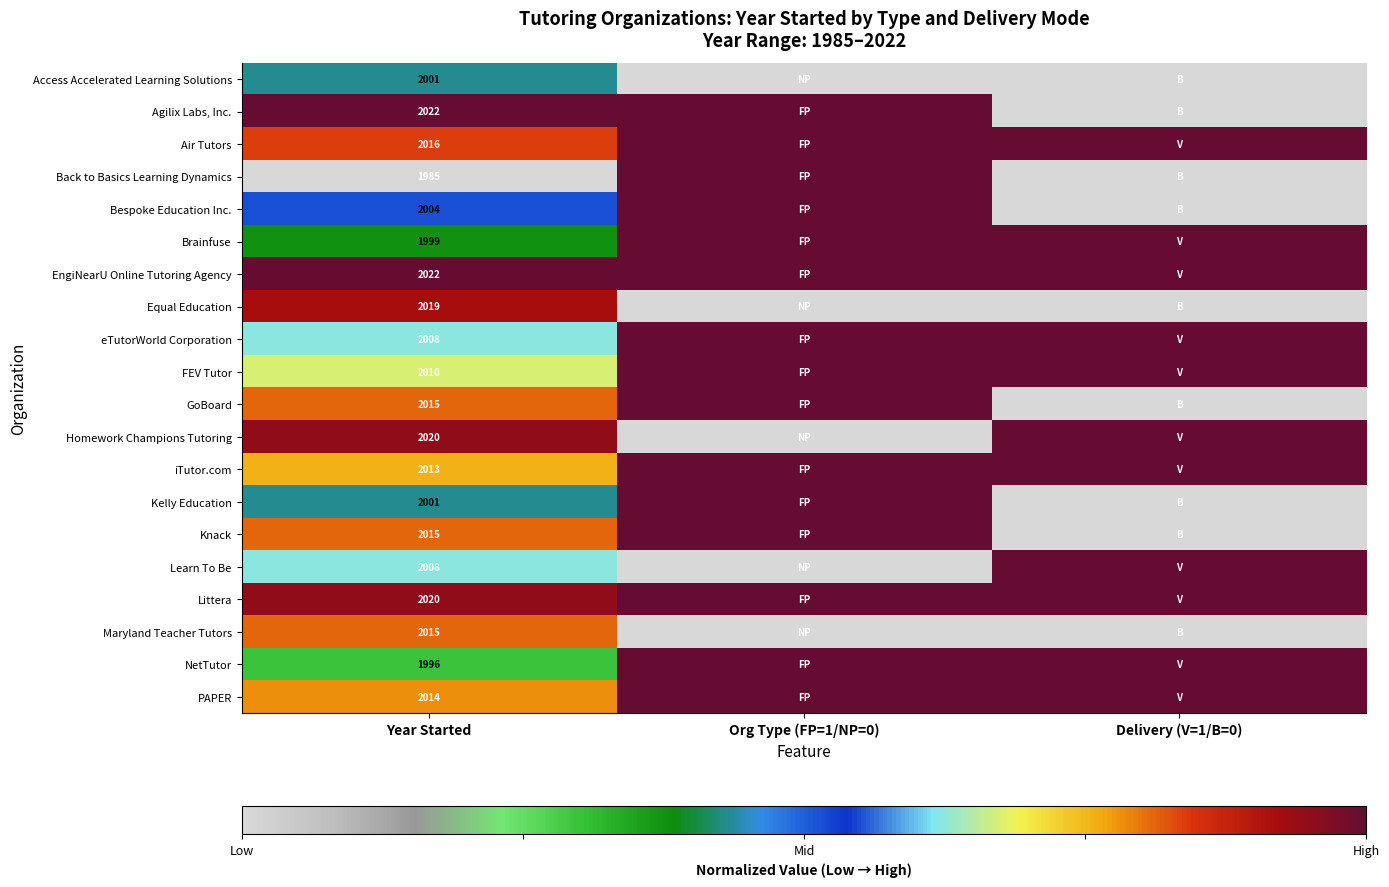

At which category is the sum across all series the highest?

Org Type (FP=1/NP=0)